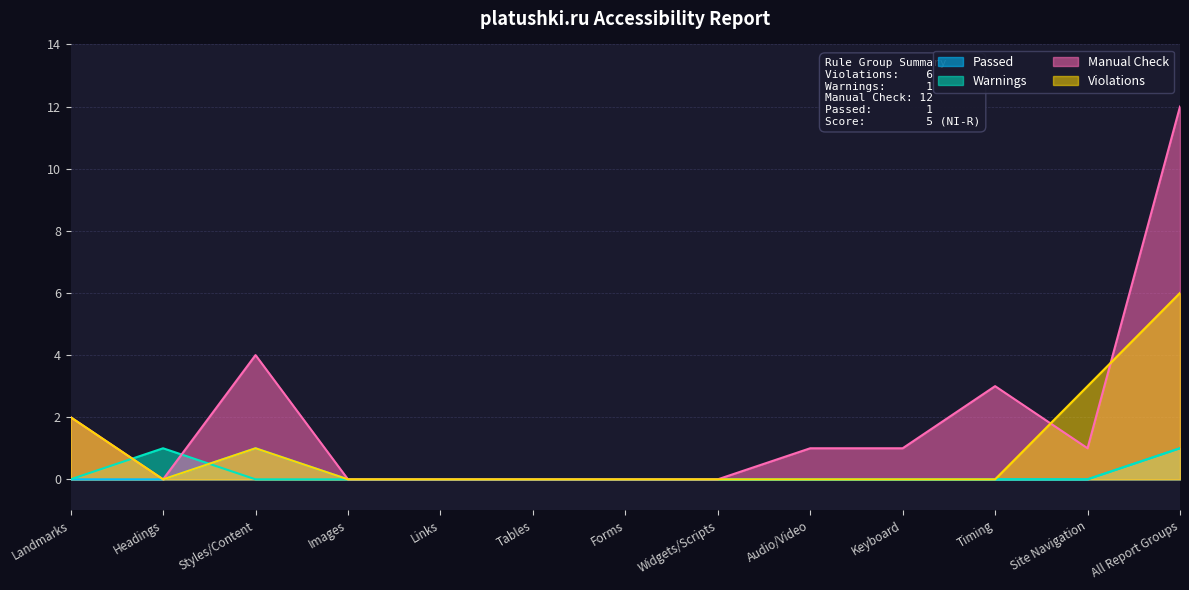

Which has a higher value, Audio/Video or Images?

Audio/Video